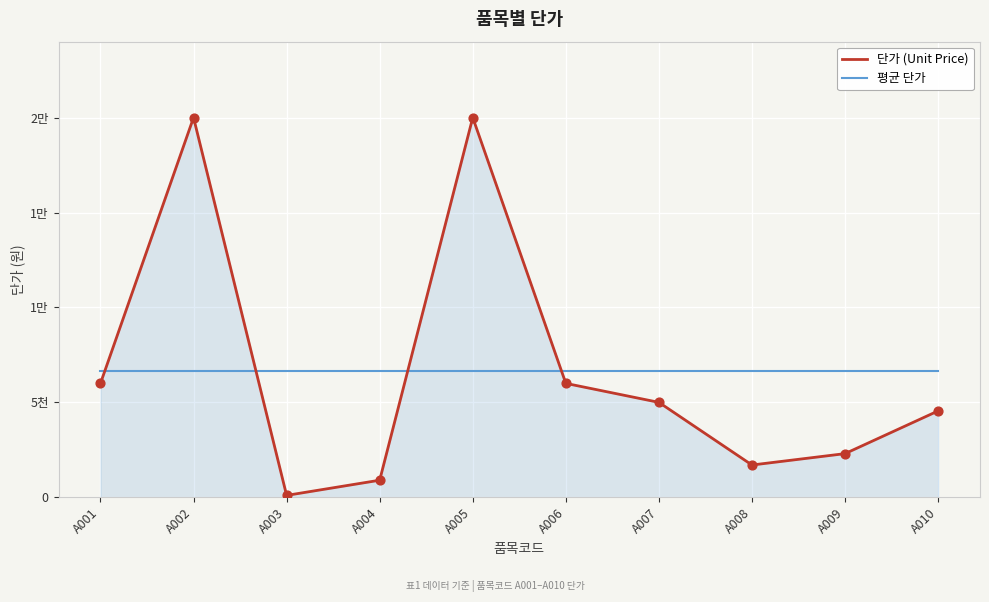

Which series has the largest total across all categories?

단가 (Unit Price)